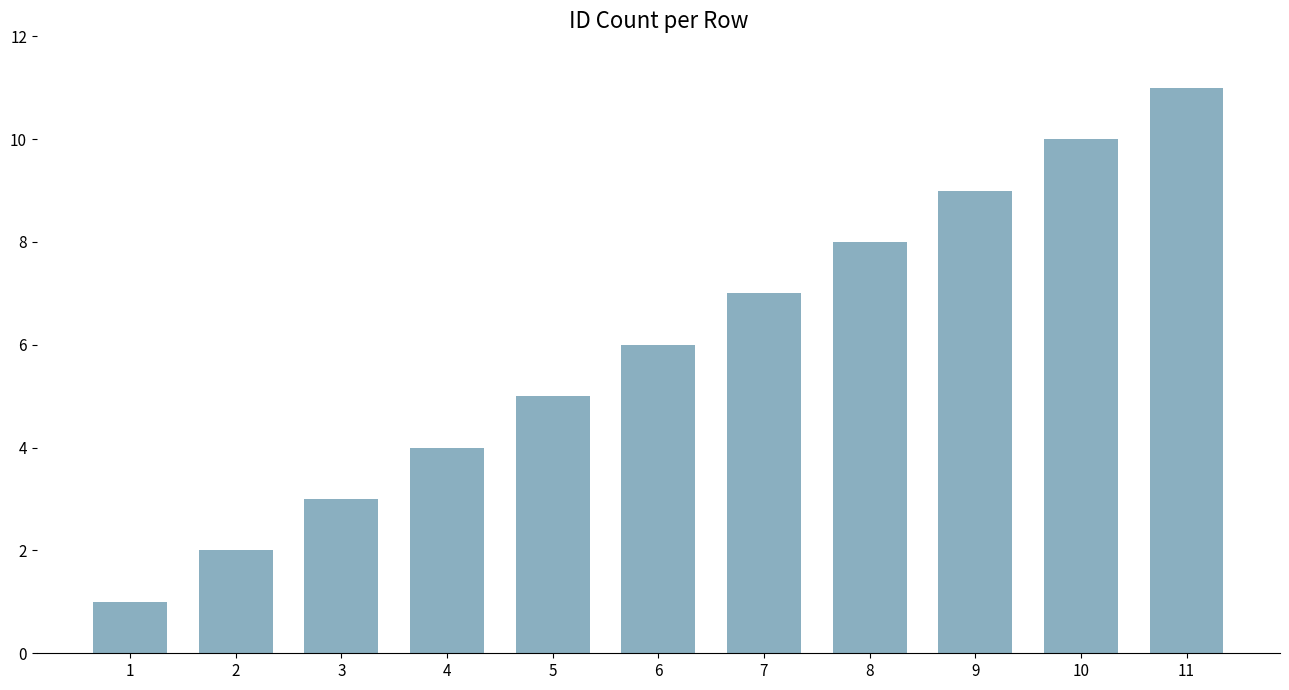

The chart shows a value of 5 at 3. True or false?

False